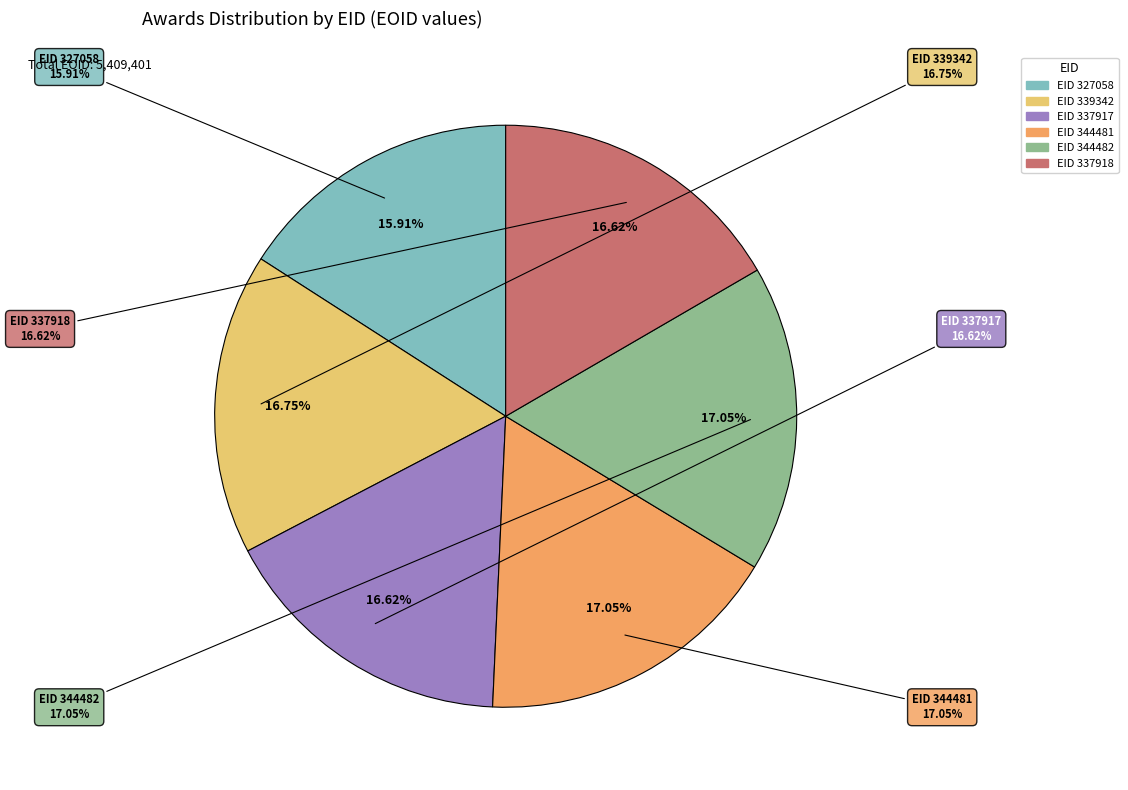

Which slice is the largest?

344481